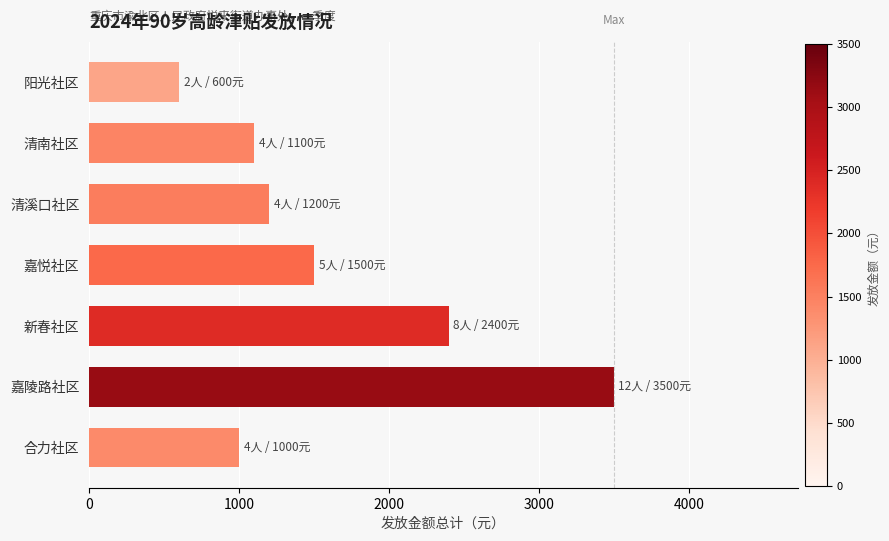

Reading bottom to top, list all the values displayed in this chart.

1000	3500	2400	1500	1200	1100	600